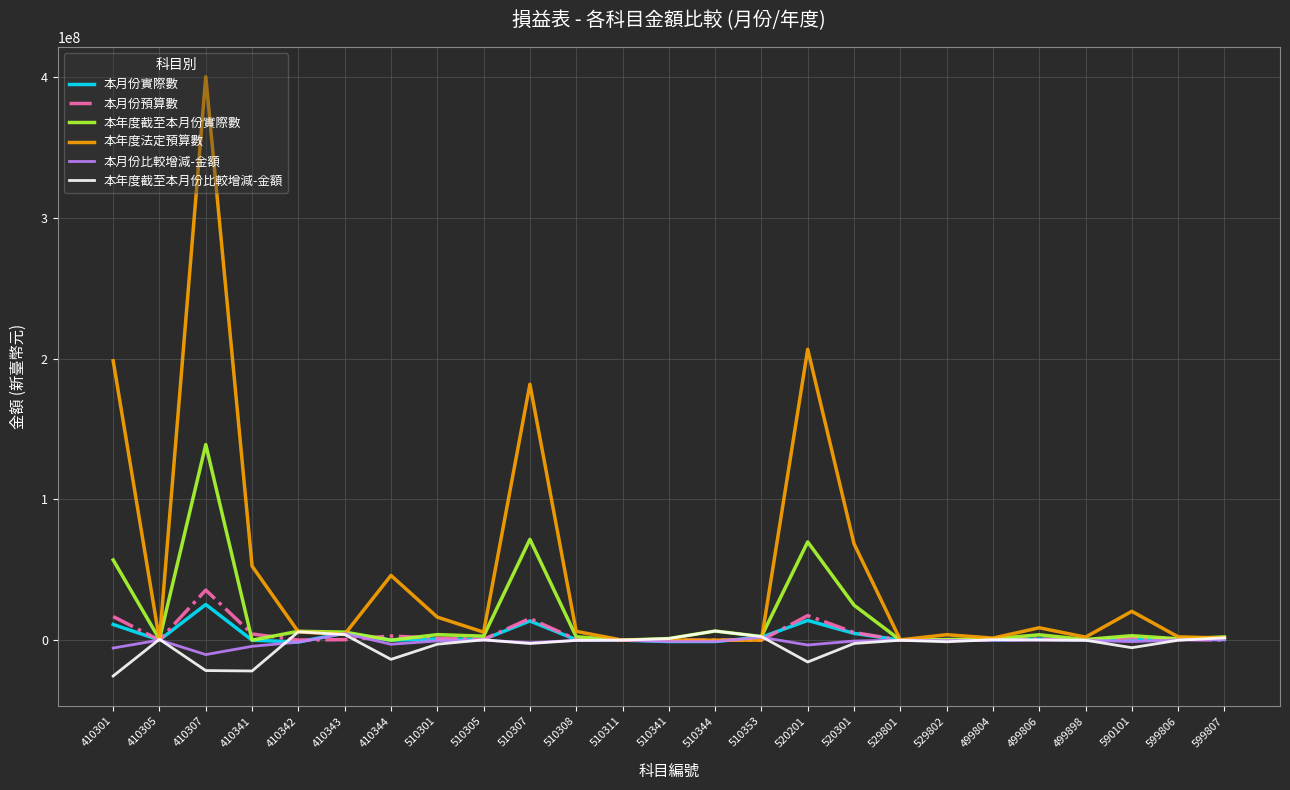

What are all the series names shown in the legend?

本月份實際數, 本月份預算數, 本年度截至本月份實際數, 本年度法定預算數, 本月份比較增減-金額, 本年度截至本月份比較增減-金額